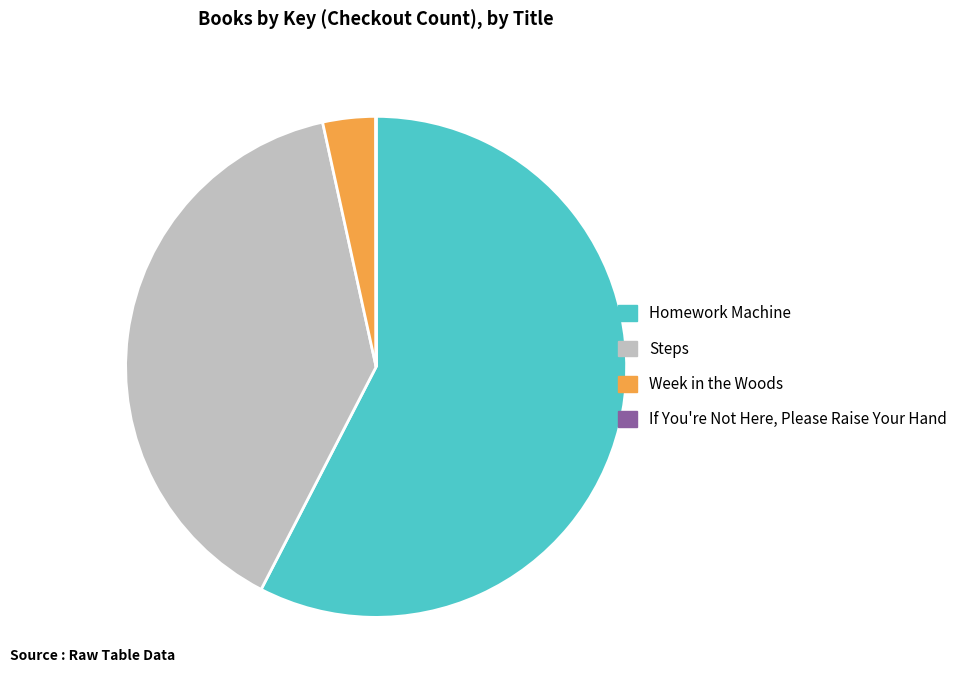

What is the largest slice in the pie chart?

Homework Machine